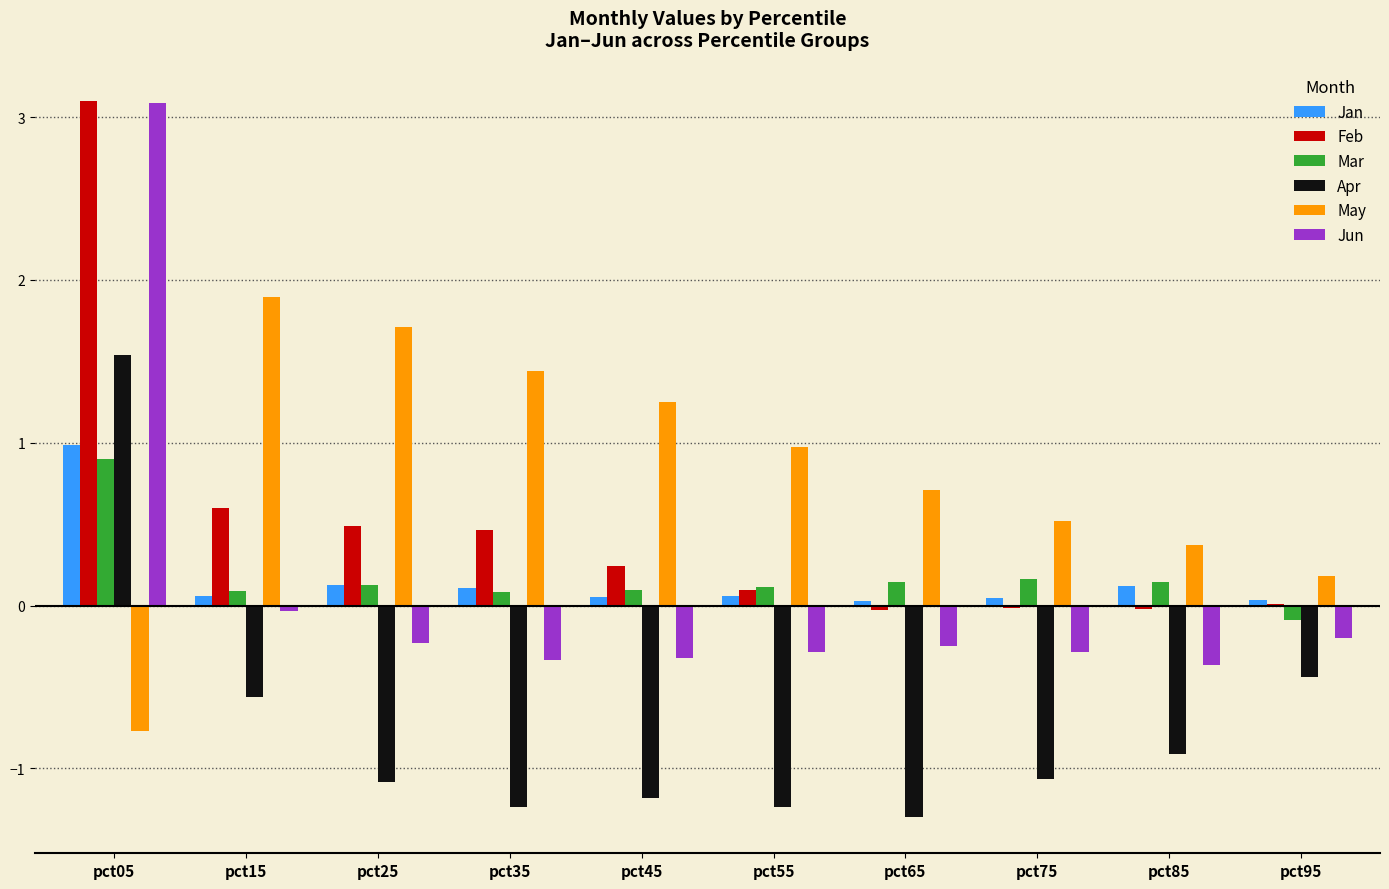

What is the difference between the Apr values at pct35 and pct85?

0.3